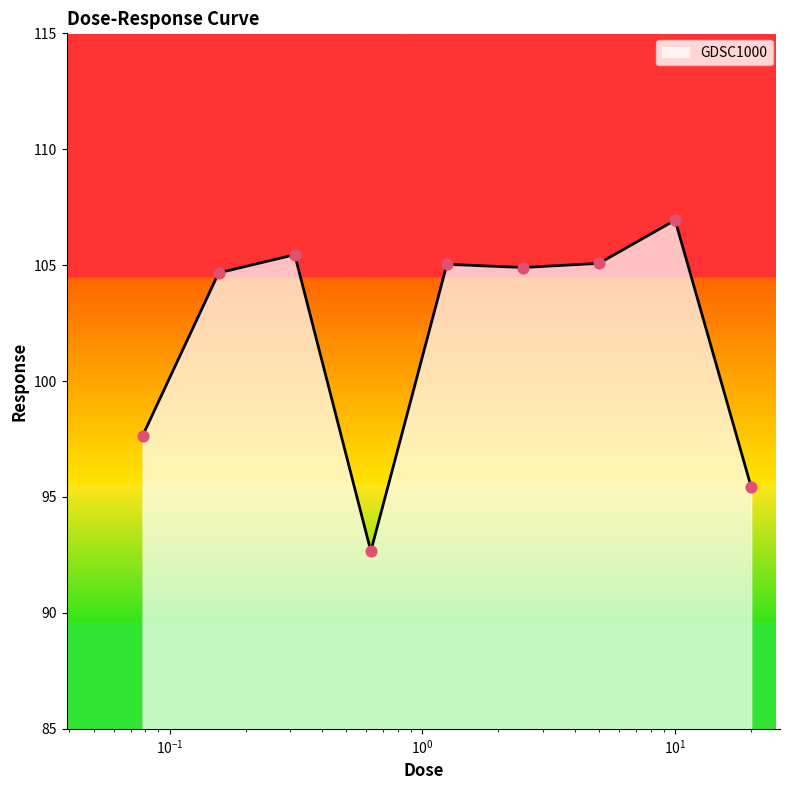

What is the smallest value displayed?

92.7